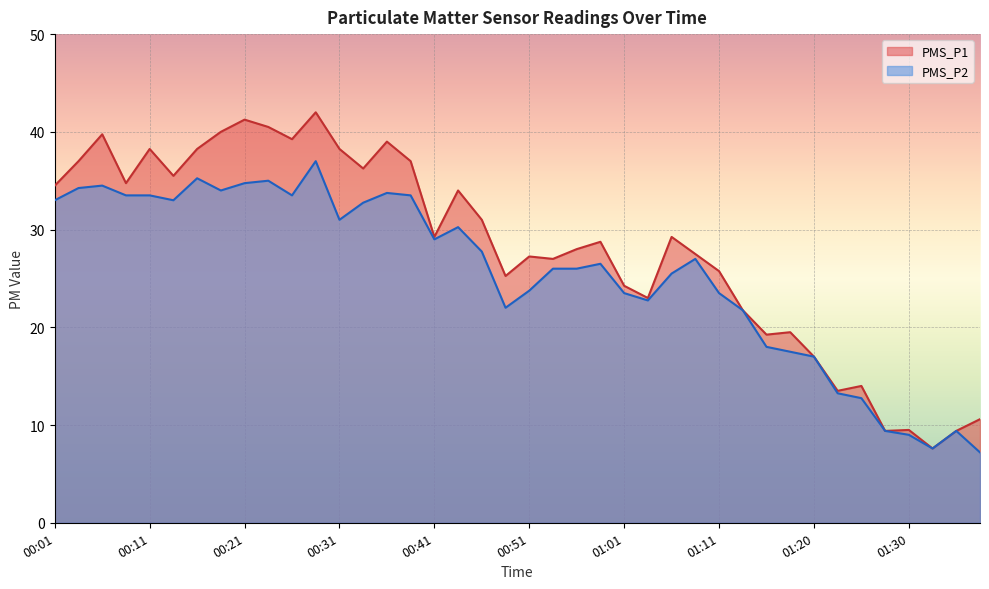

True or false: PMS_P1 and PMS_P2 intersect in this chart.

False